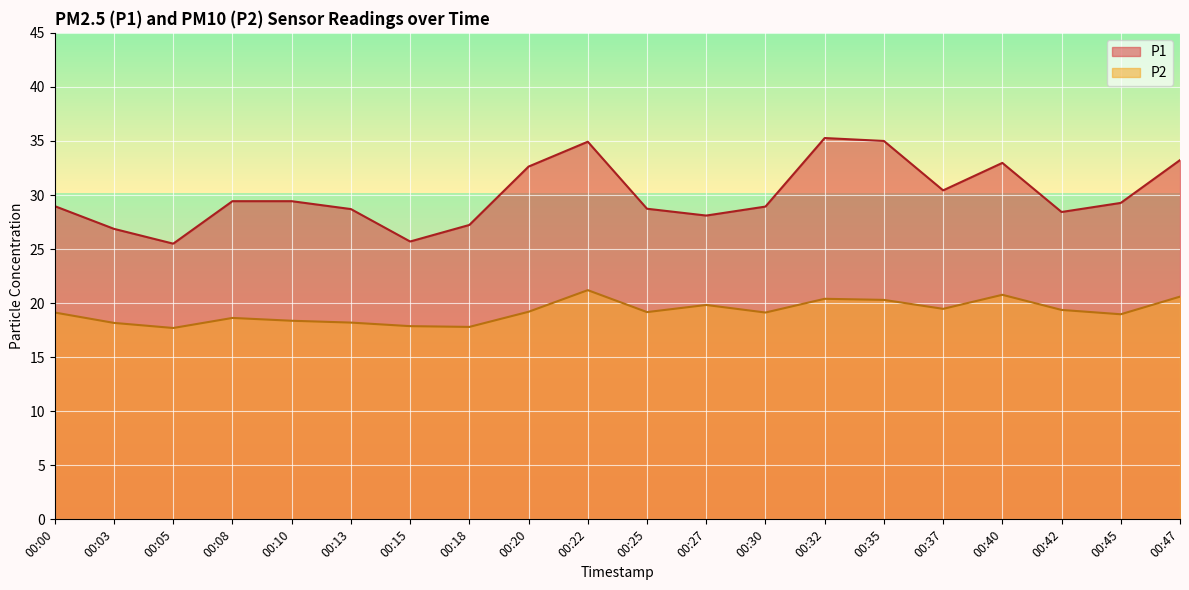

Rank the categories by P1 value from lowest to highest.

00:05, 00:15, 00:03, 00:18, 00:27, 00:42, 00:13, 00:25, 00:30, 00:00, 00:45, 00:08, 00:10, 00:37, 00:20, 00:40, 00:47, 00:22, 00:35, 00:32